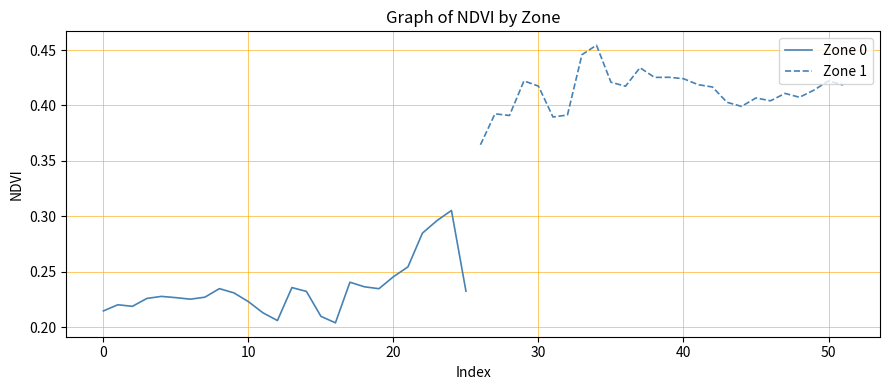

What is the difference between the second highest and second lowest values in the Zone 1 series?

0.1